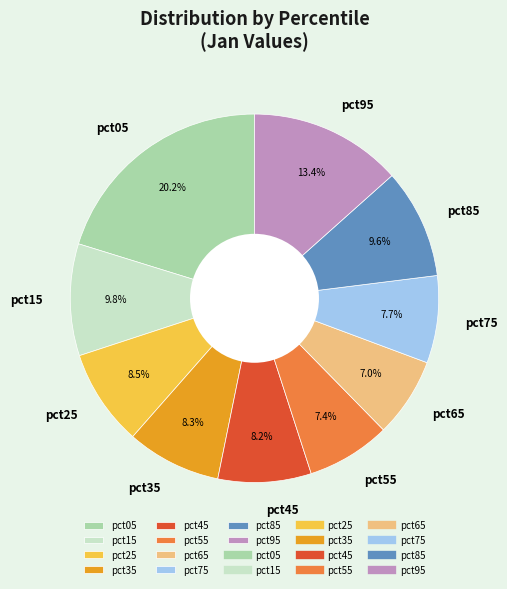

What portion of the pie excludes pct85?

90.4%